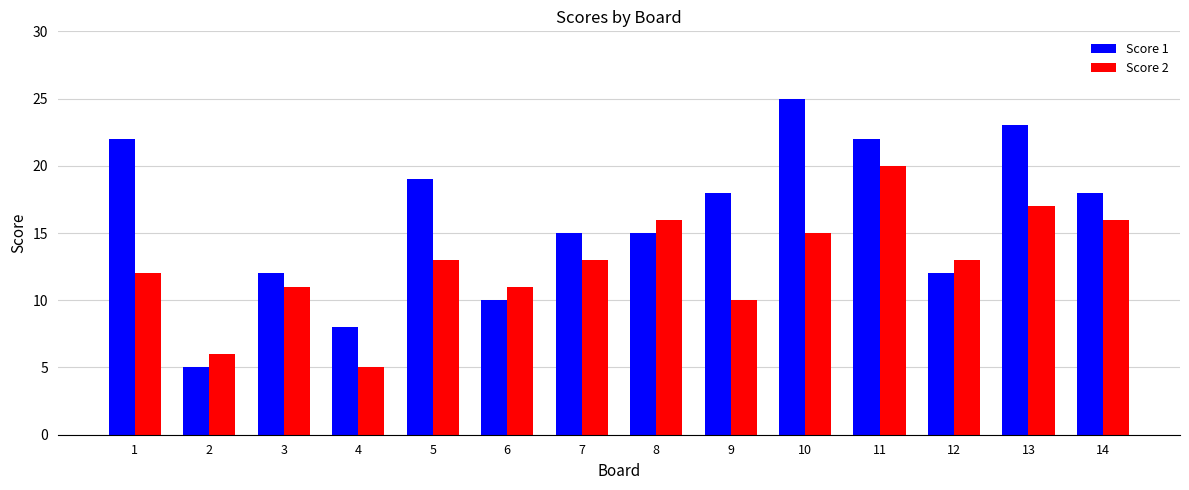

What is the difference between the maximum and minimum values in the Score 1 series?

20